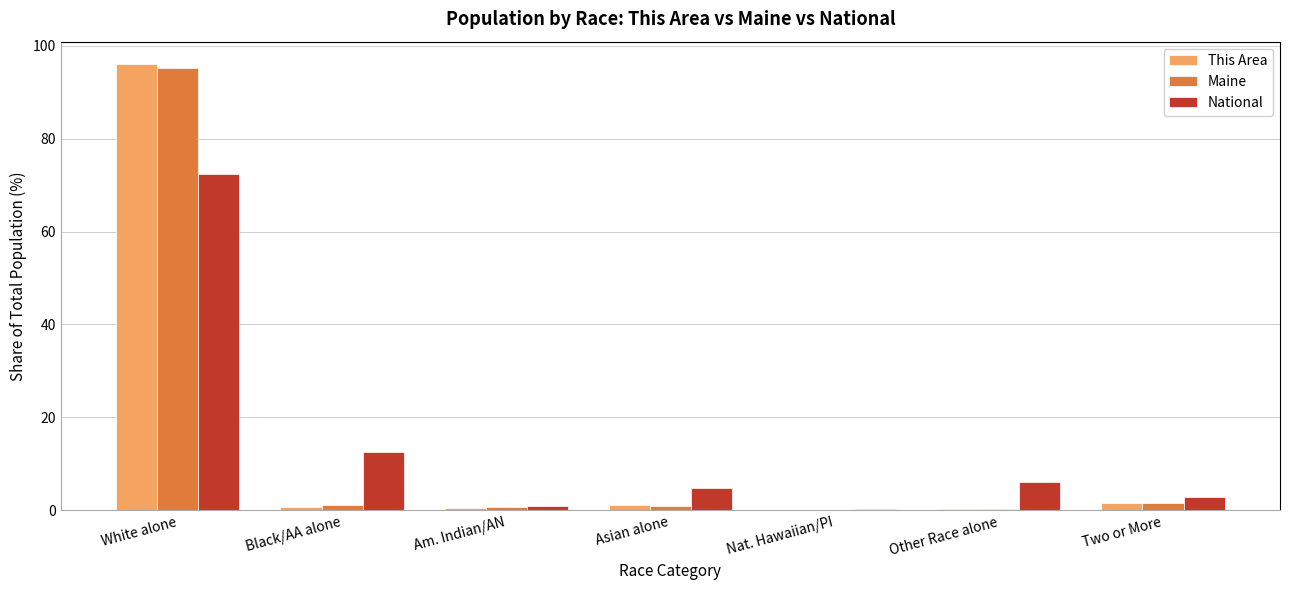

What is the approximate value of This Area at White alone?

96.1